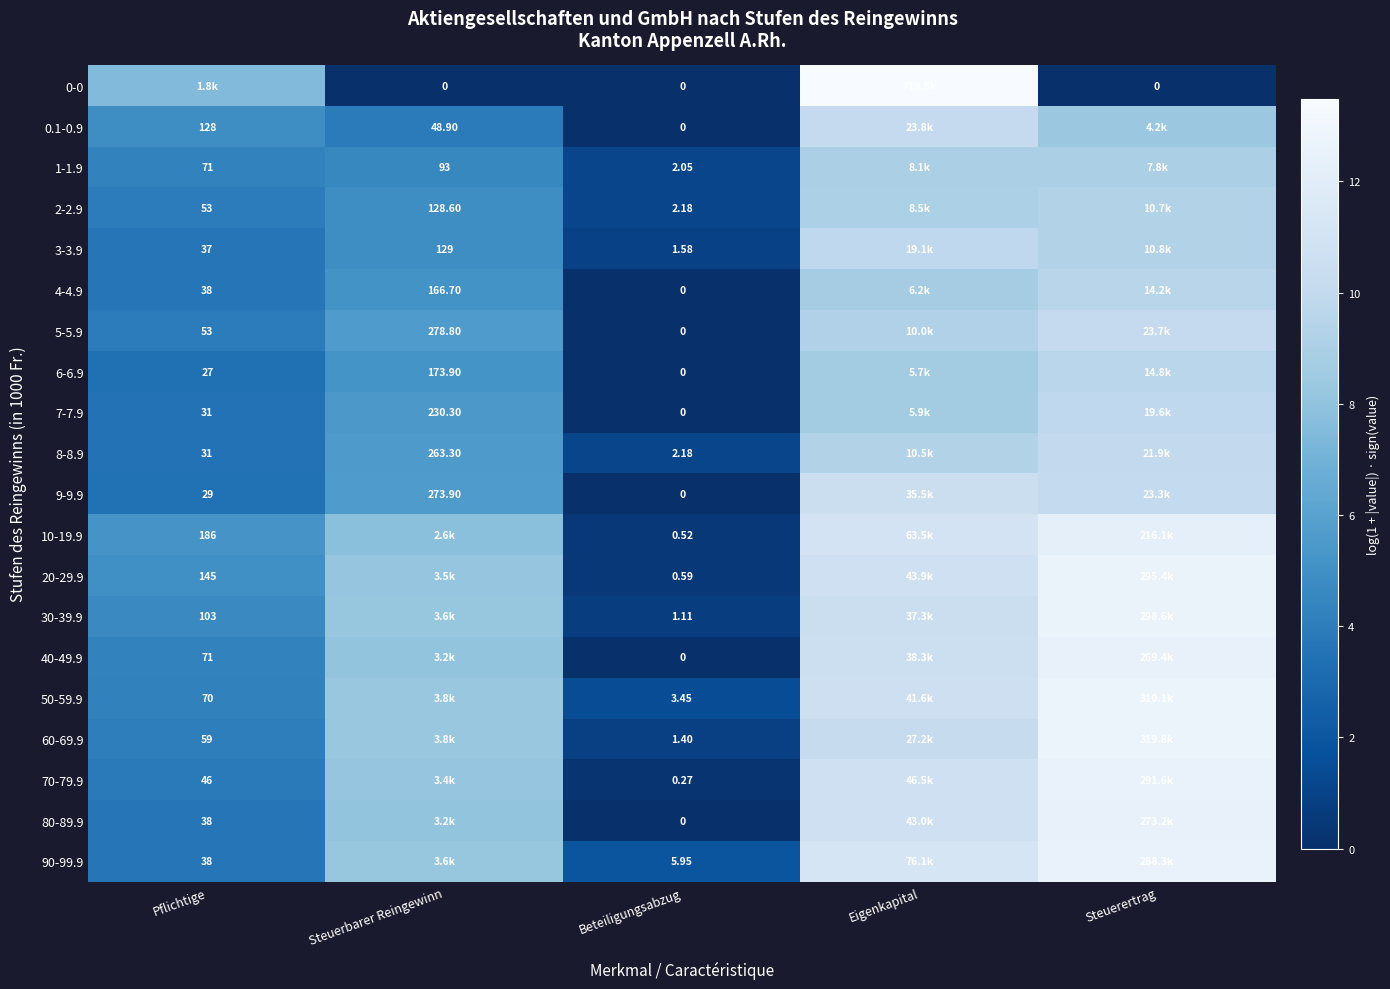

Is the value of 9-9.9 at Pflichtige greater than the value of 1-1.9 at Pflichtige?

No